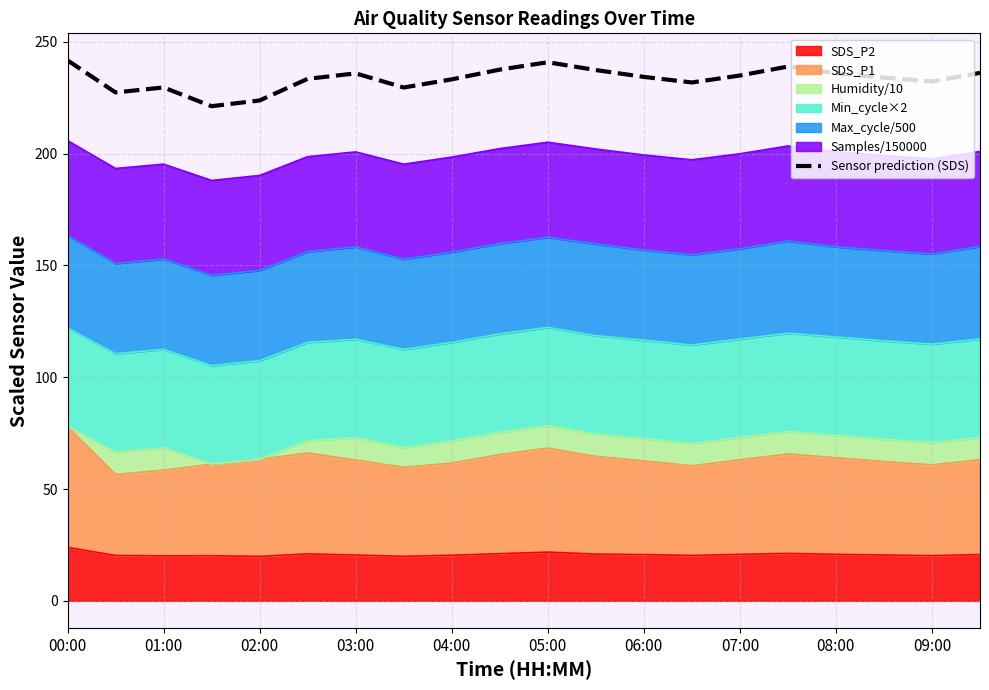

Where does the data first go above 234?

00:00